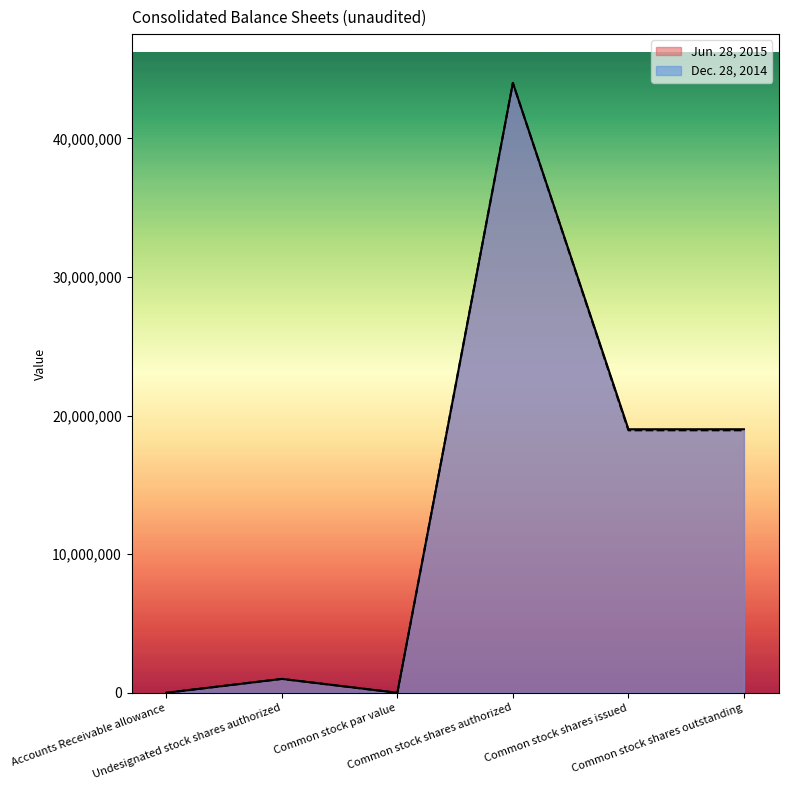

List the series in order of their overall mean, lowest first.

Dec. 28, 2014, Jun. 28, 2015